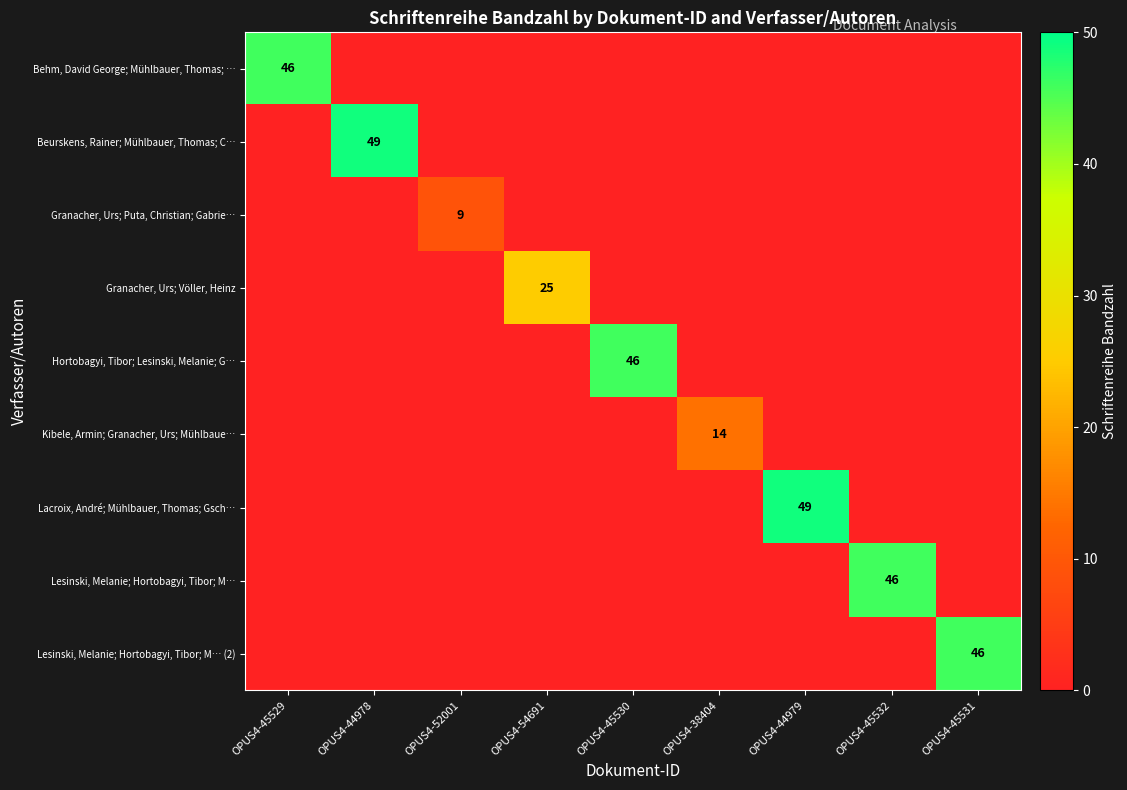

How many positive values does the Kibele, Armin; Granacher, Urs; Mühlbaue… series have?

1